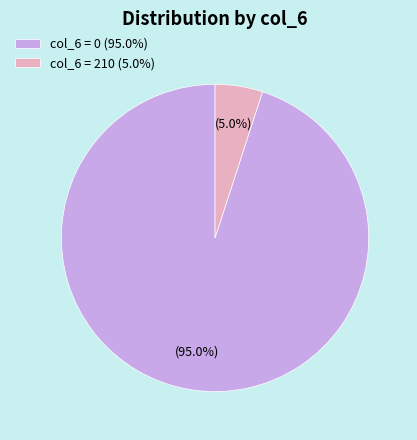

What is the ratio of the value at col_6 = 0 (95.0%) to the value at col_6 = 210 (5.0%)?

19.0